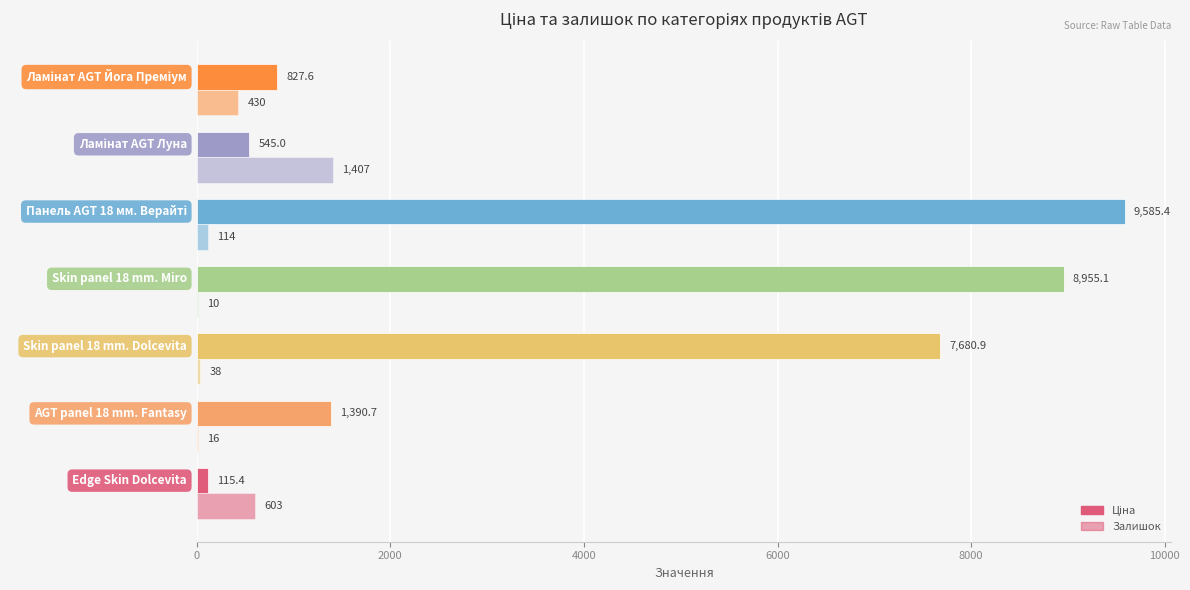

How many series are shown in this chart?

2